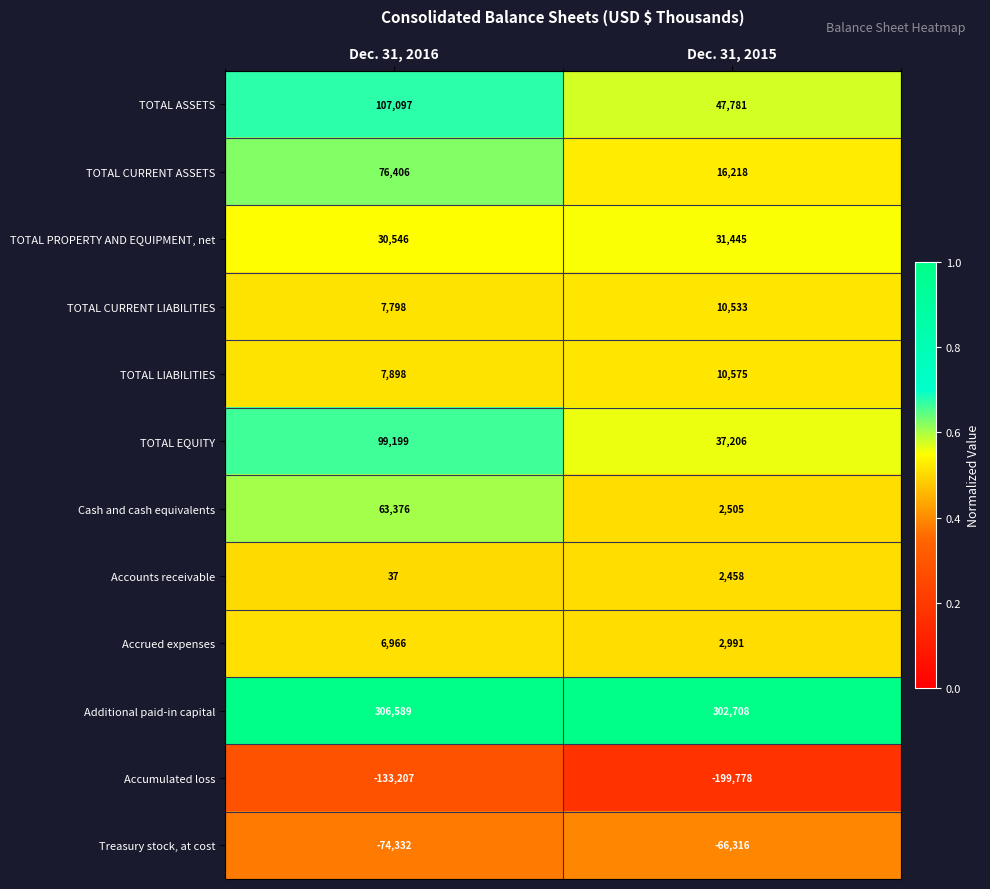

What is the smallest value displayed?

-199778